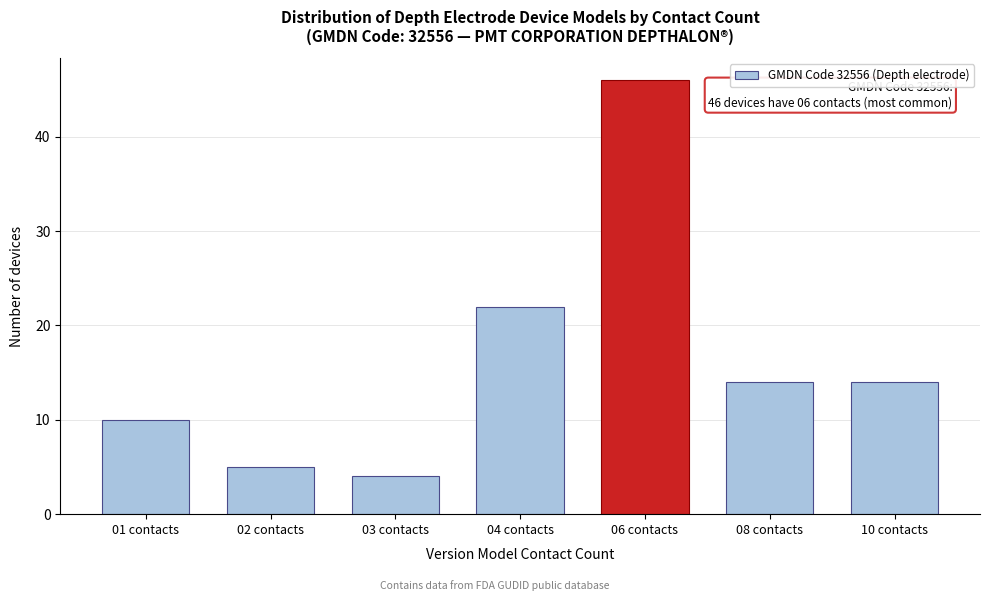

Reading right to left, what are all the values shown in this chart?

14	14	46	22	4	5	10